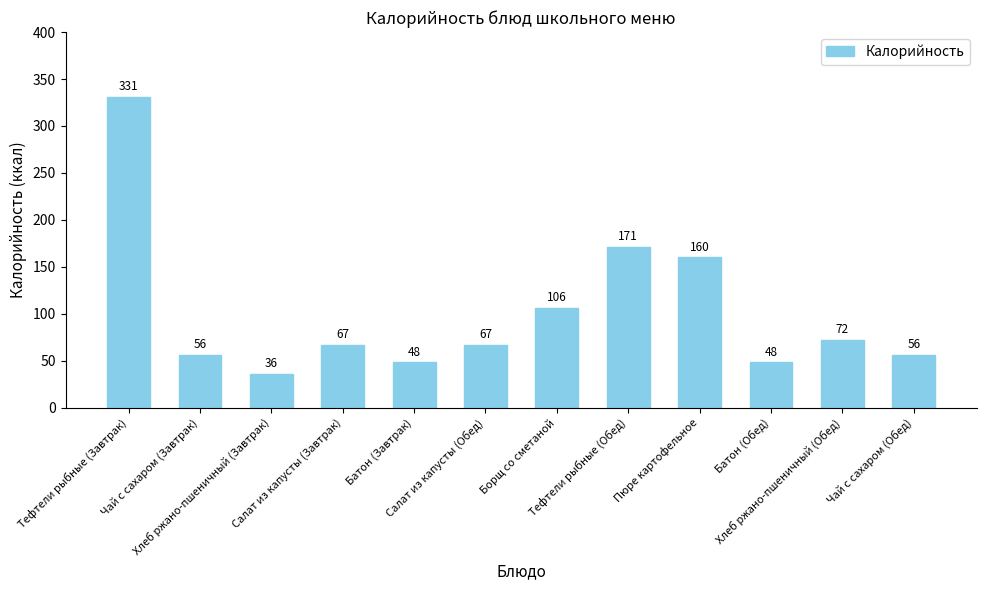

What is the ratio of the value at Батон (Обед) to the value at Чай с сахаром (Завтрак)?

0.9